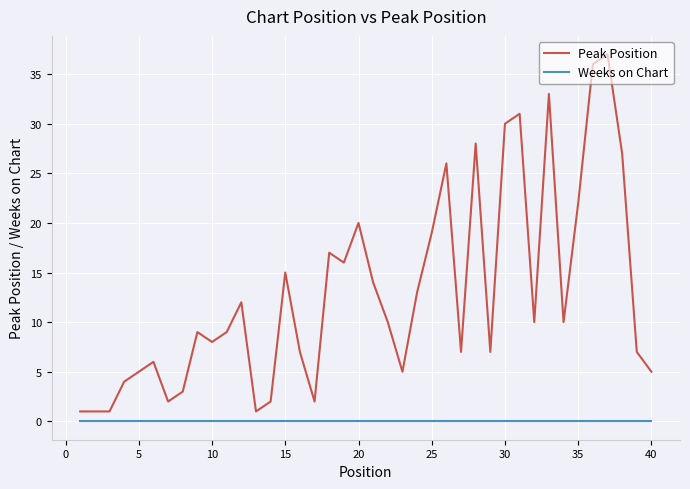

List the series in order of their overall mean, lowest first.

Weeks on Chart, Peak Position